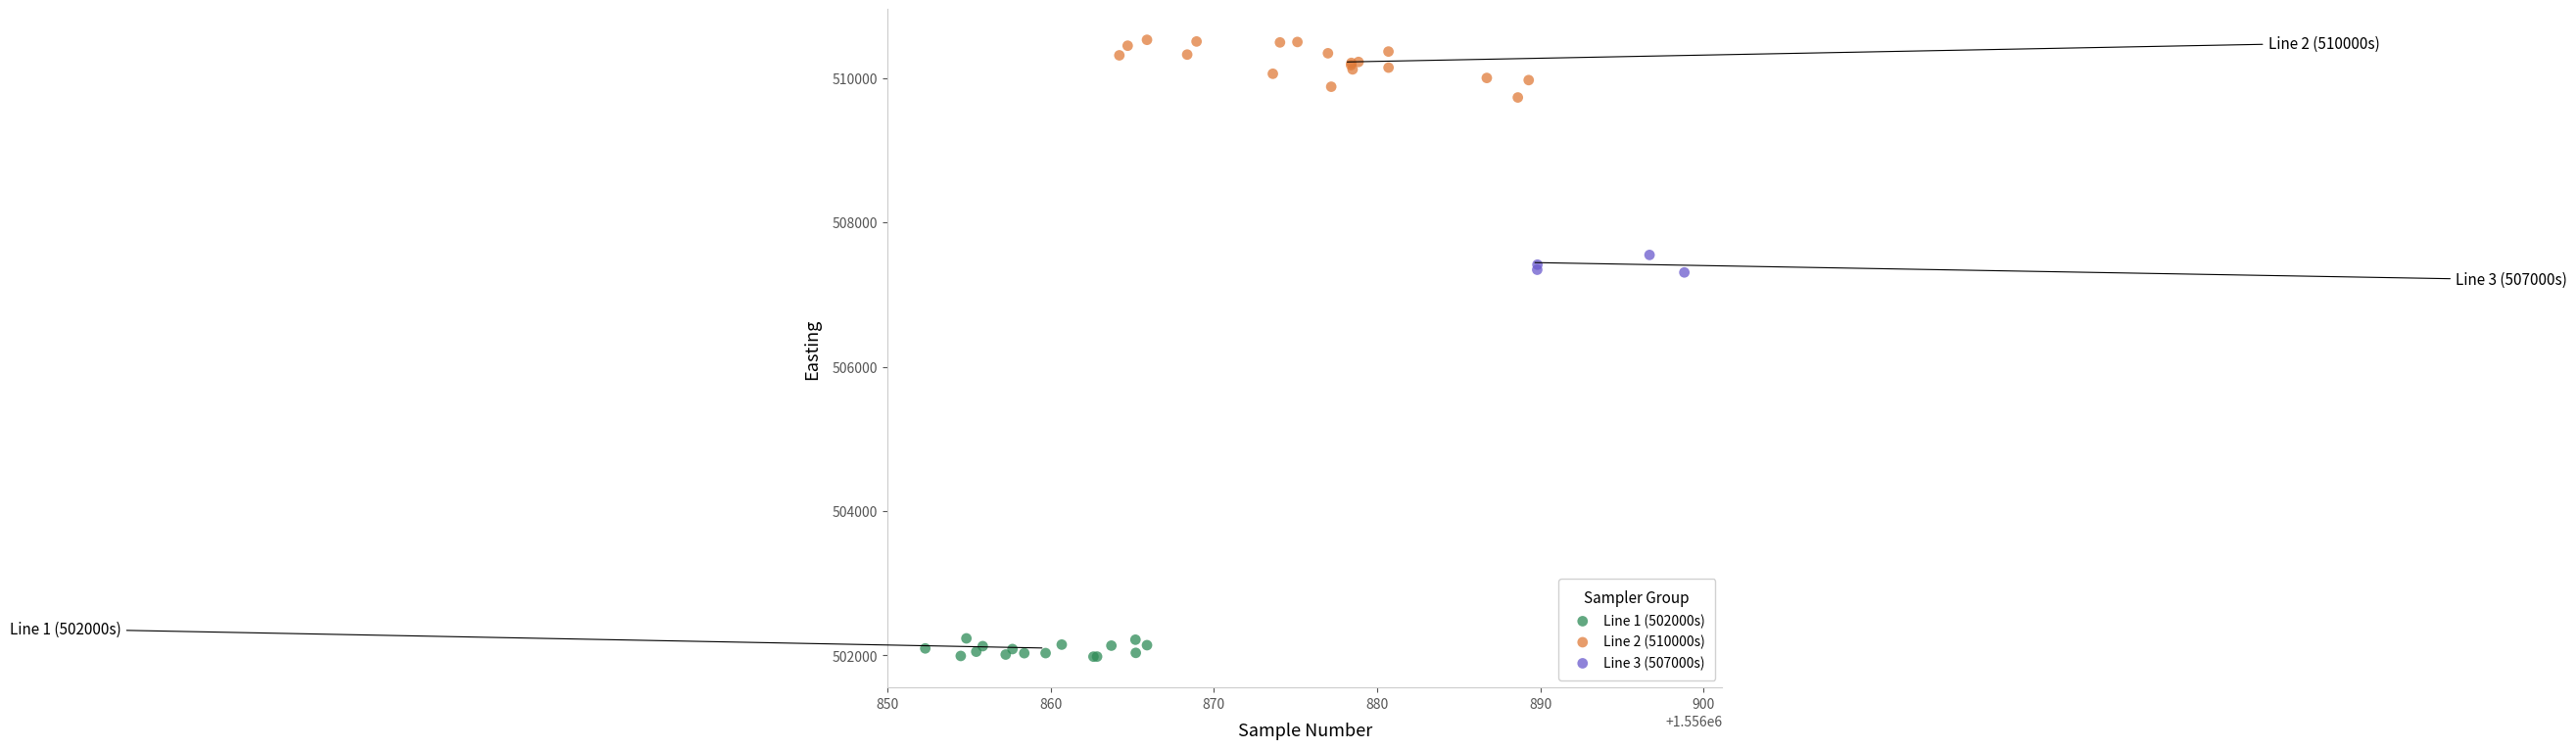

Which series contains the highest Y value?

Line 2 (510000s)